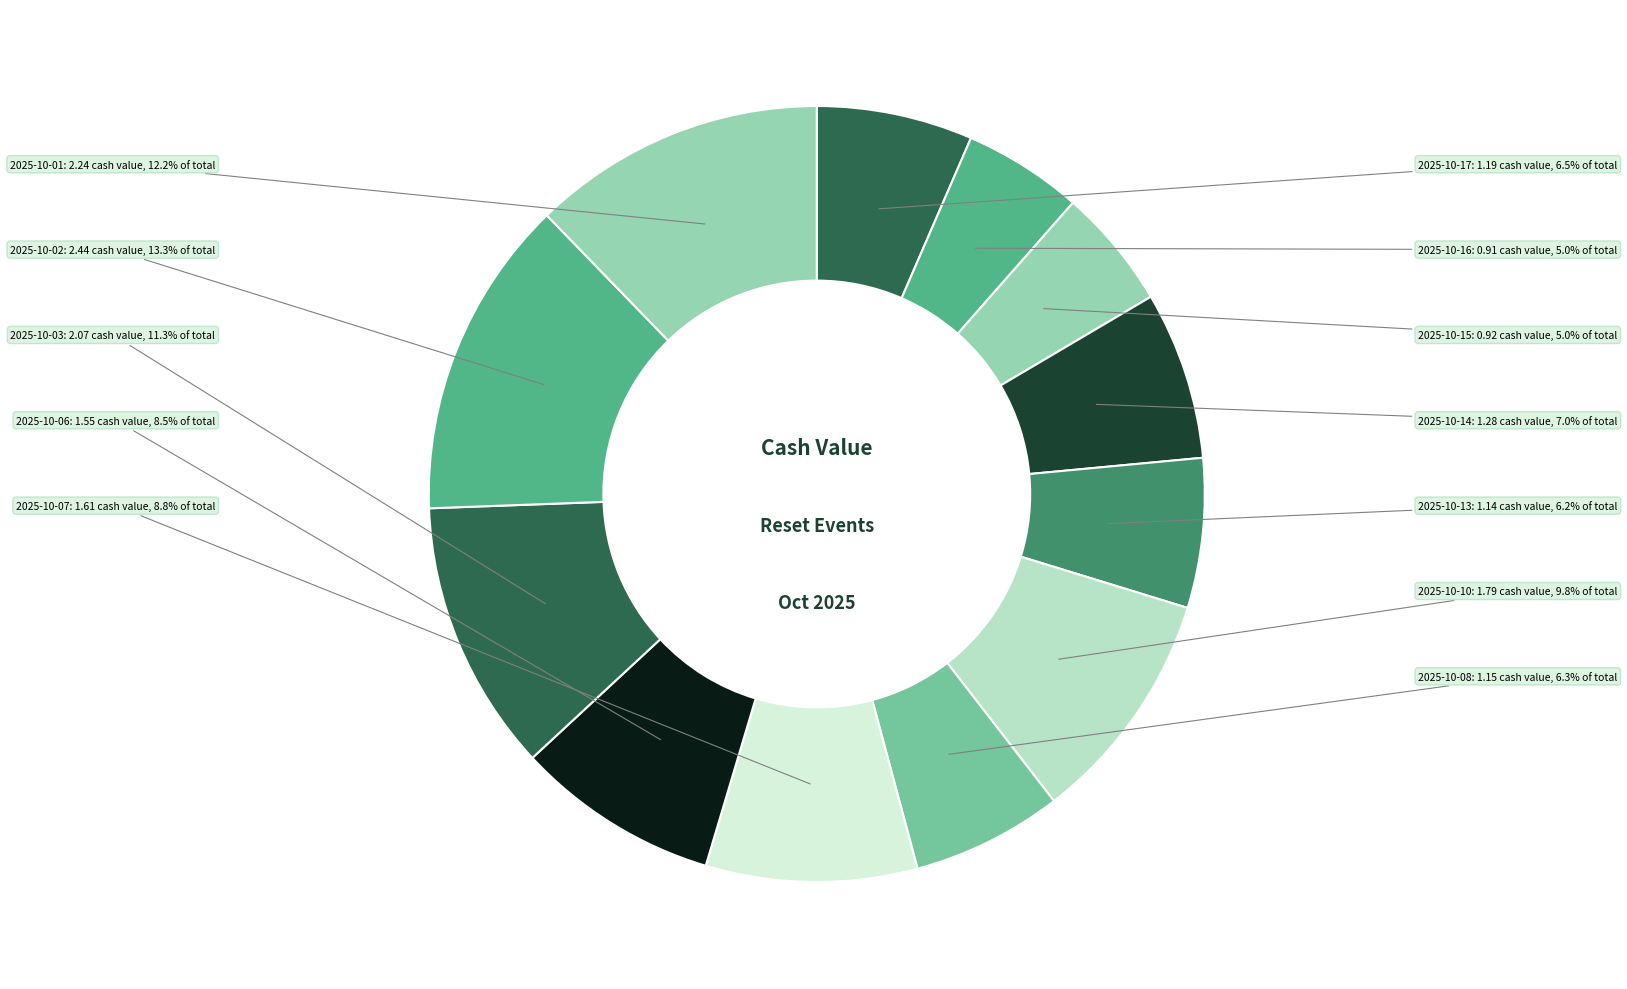

What is the largest slice in the pie chart?

2025-10-02